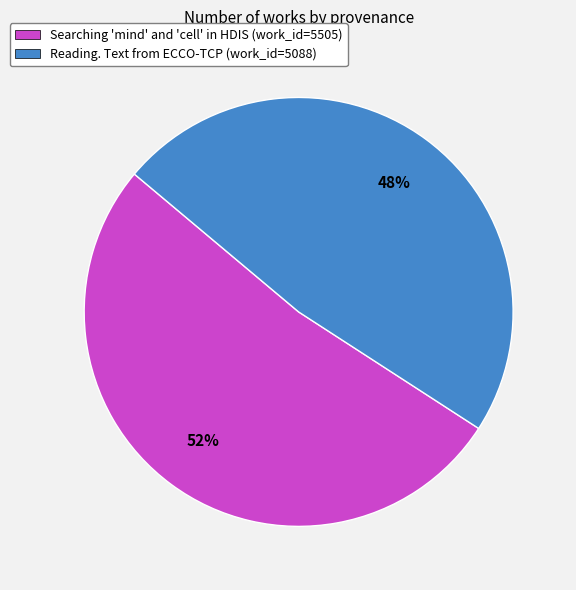

Rank the categories by value from highest to lowest.

Searching 'mind' and 'cell' in HDIS, Reading. Text from ECCO-TCP